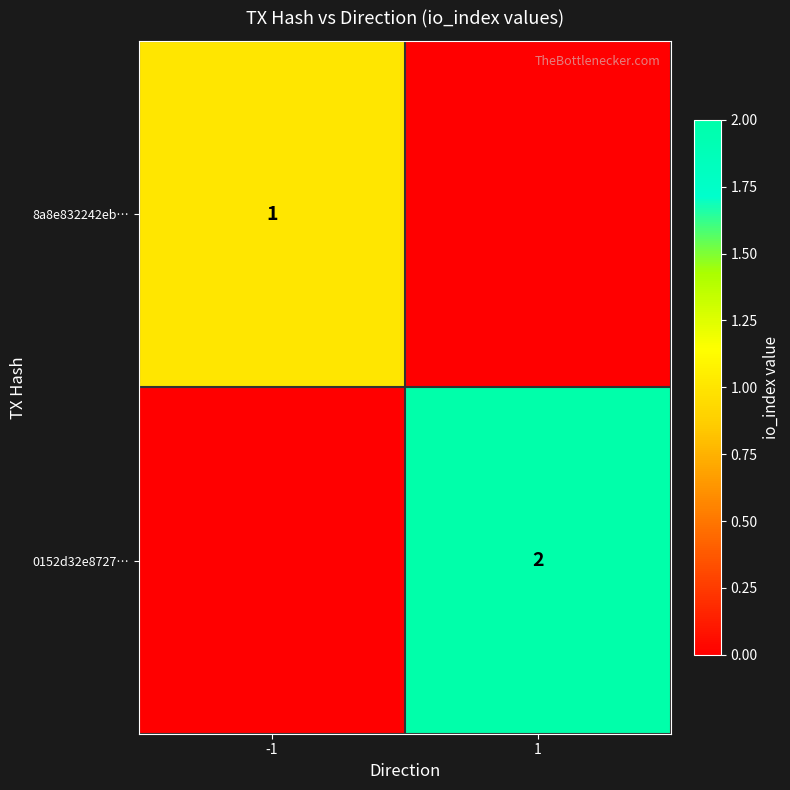

Between -1 and 1, which is larger?

-1